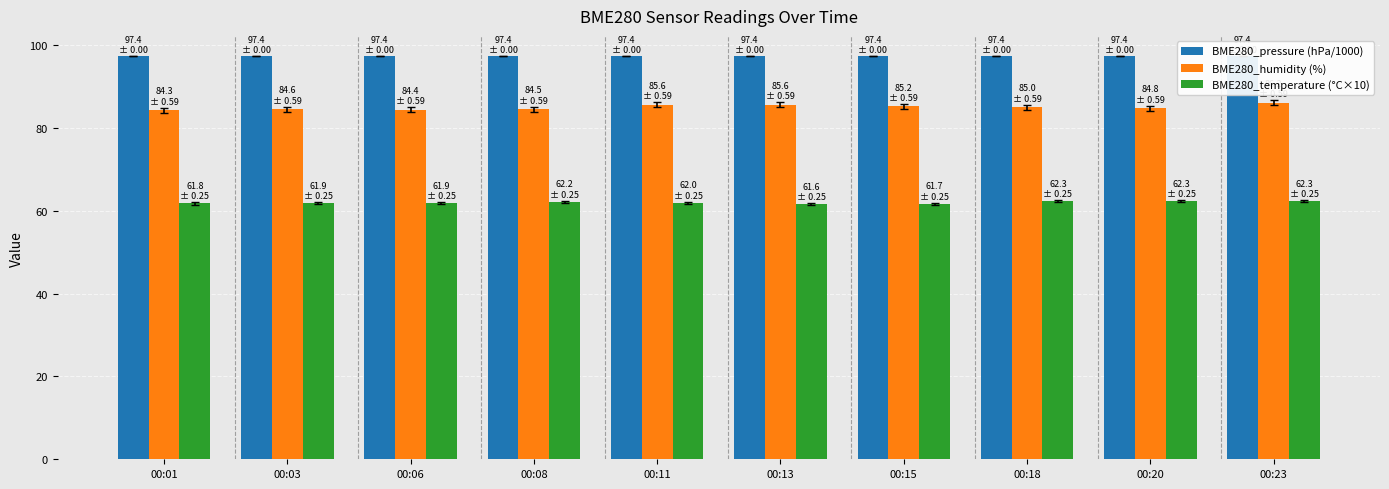

Which series has the largest range (max minus min)?

BME280_humidity (%)